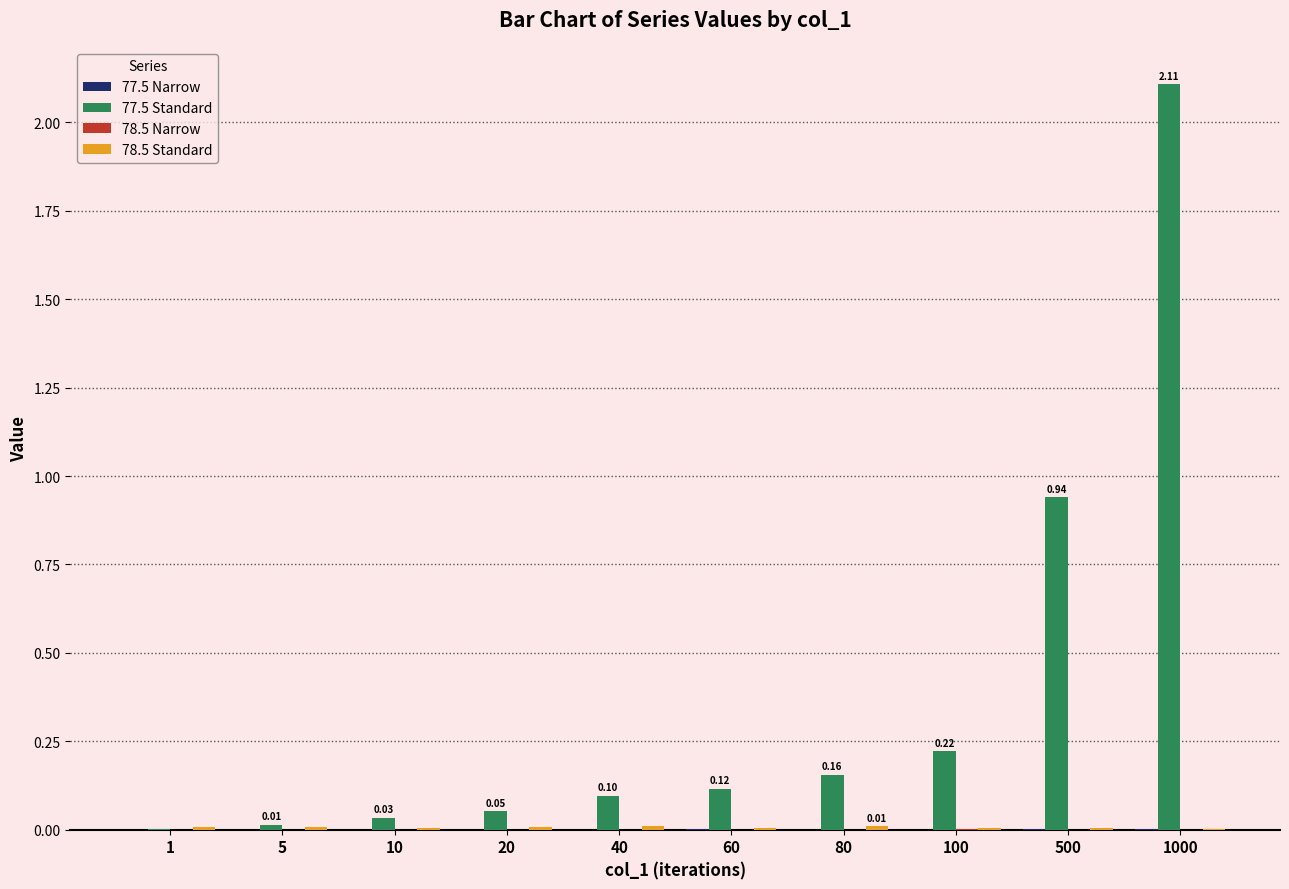

Which series has the largest total across all categories?

77.5 Standard